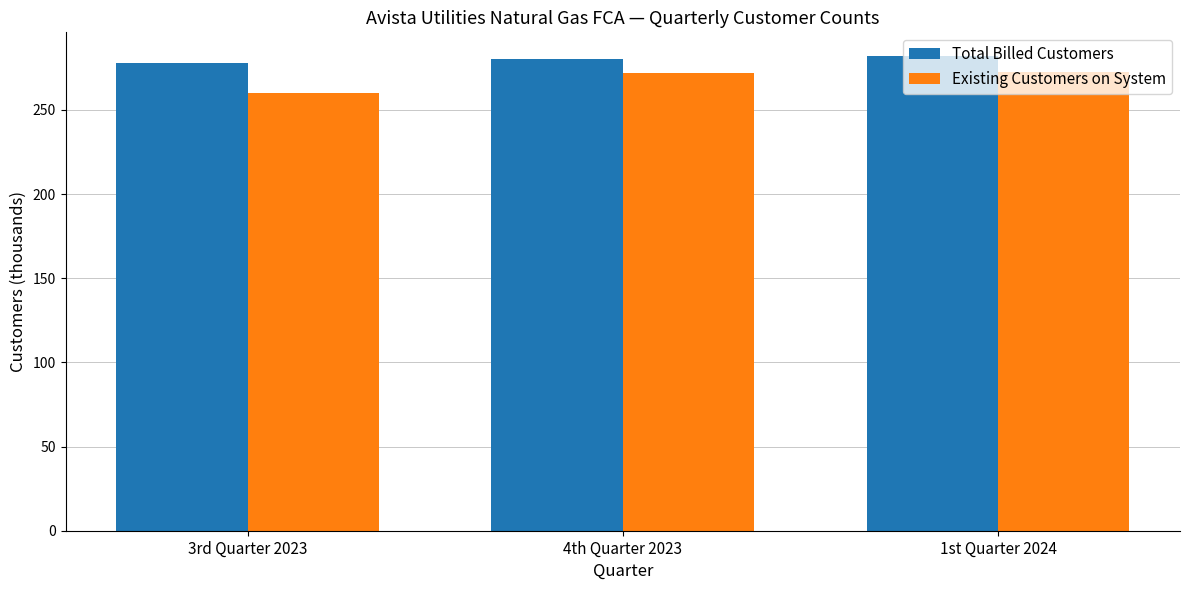

What is the total value across all series at 4th Quarter 2023?

552.4